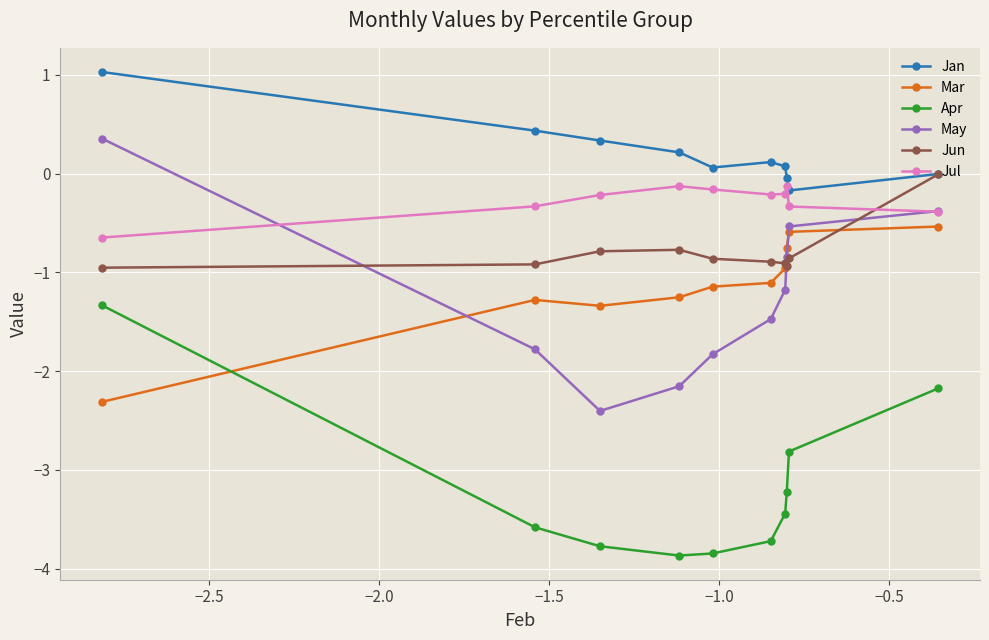

What is the maximum value for Jan?

1.0